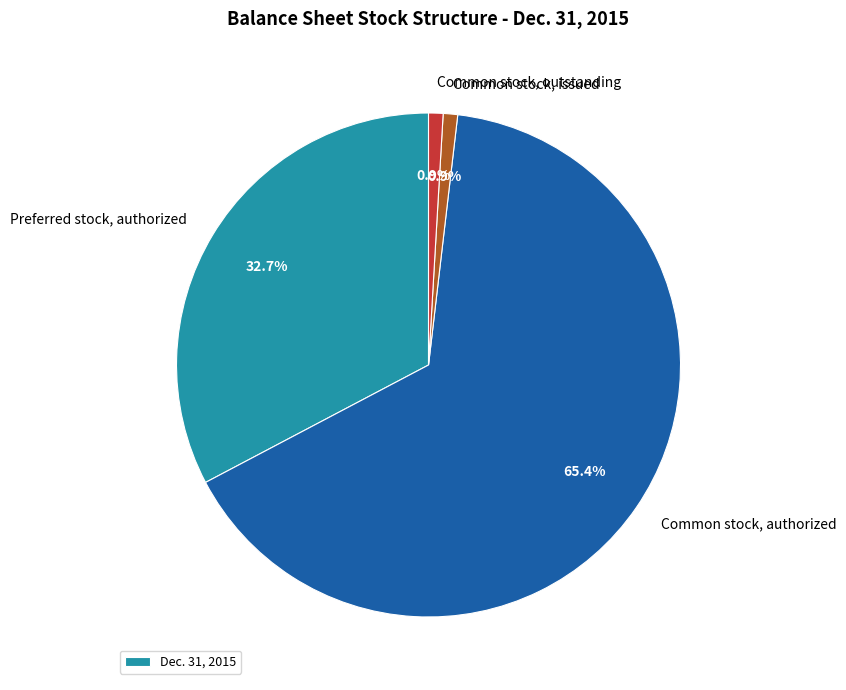

Is there any slice that represents more than half of the pie?

Yes